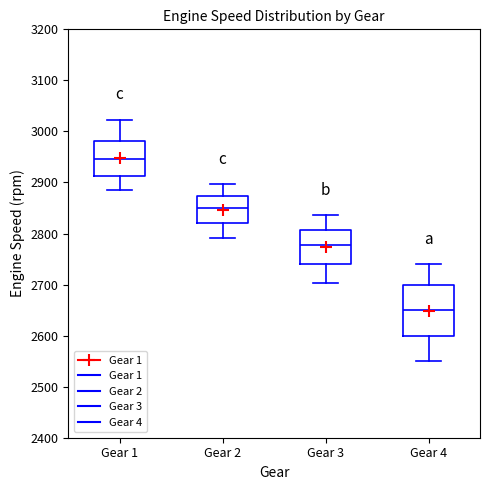

Reading left to right, read every box against the y-axis: the position of its median line, the range the box covers, and the ends of its whiskers. The values are not printed on the chart, so give them approximately, as read against the axis.

Gear 1: median 2950, box 2910 to 2980, whiskers 2890 to 3020
Gear 2: median 2850, box 2820 to 2870, whiskers 2790 to 2900
Gear 3: median 2780, box 2740 to 2810, whiskers 2700 to 2840
Gear 4: median 2650, box 2600 to 2700, whiskers 2550 to 2740